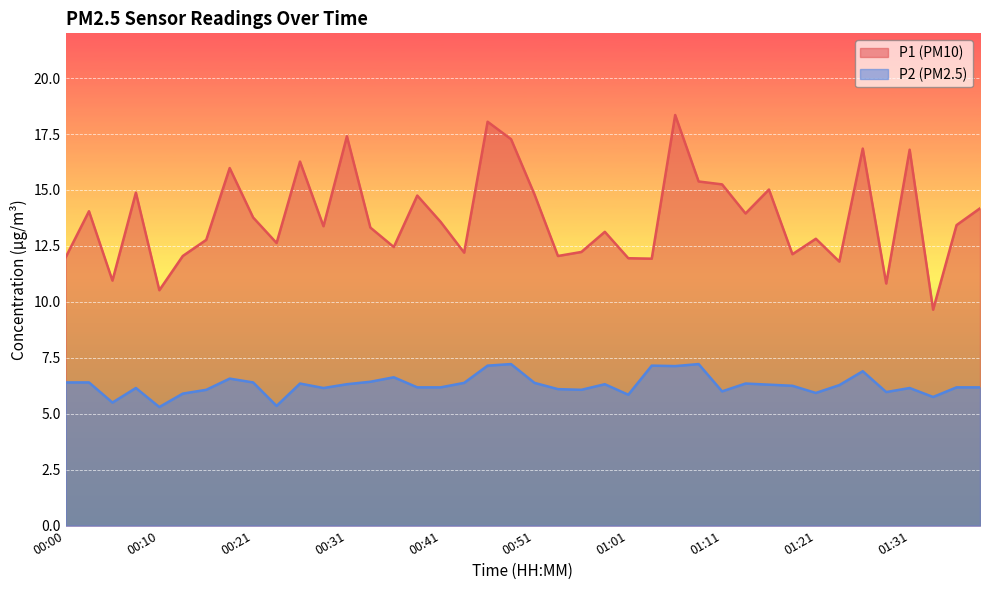

What is the difference between the highest and lowest values at 00:26?

9.9